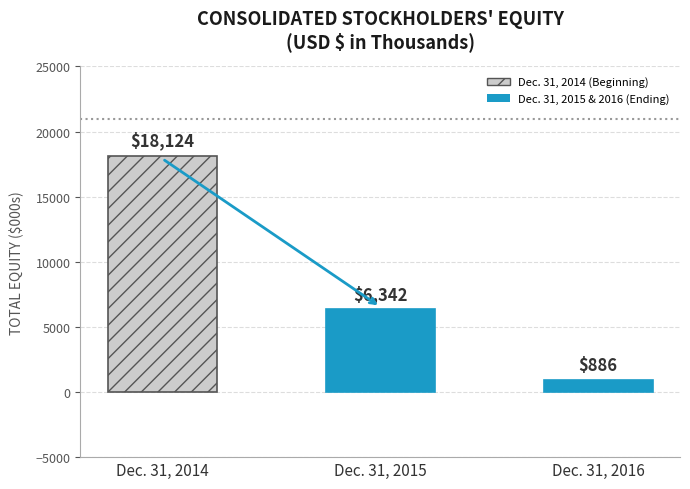

What is the value of the 1st bar from the left?

18124